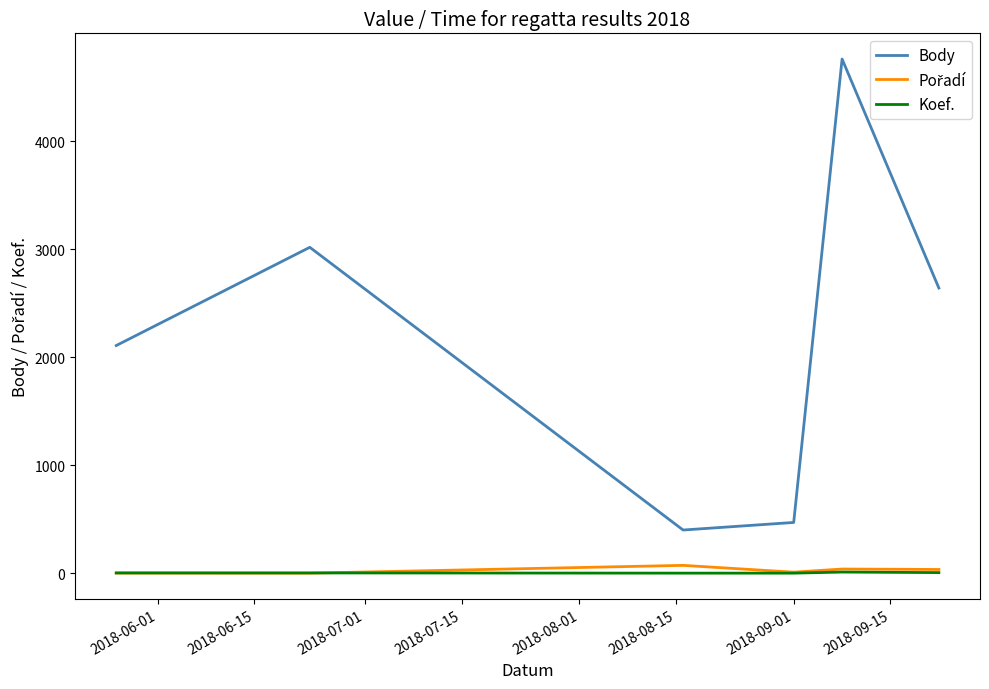

True or false: Koef. has more than 2 points higher than both neighbors.

False